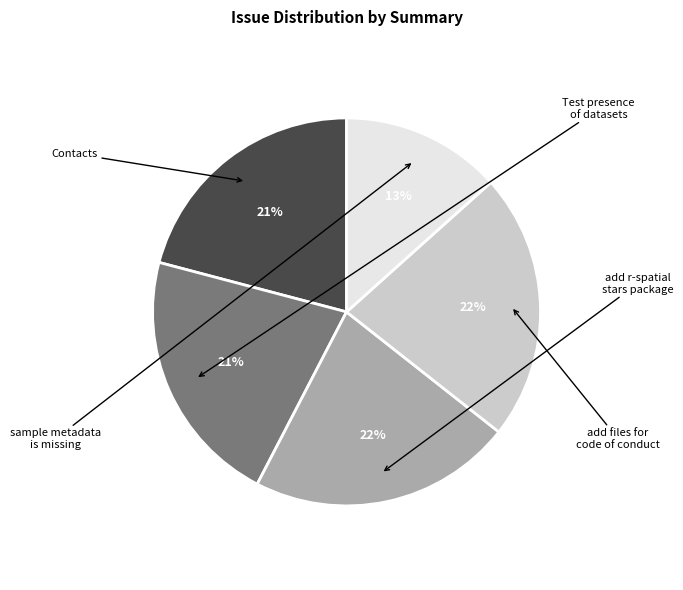

Does any single category account for the majority?

No